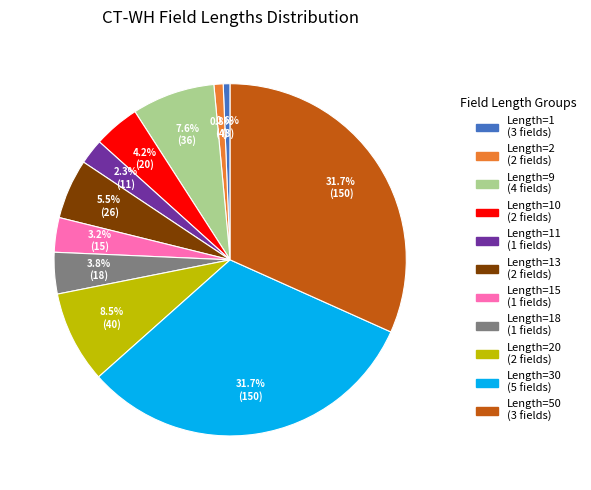

Does any single category account for the majority?

No